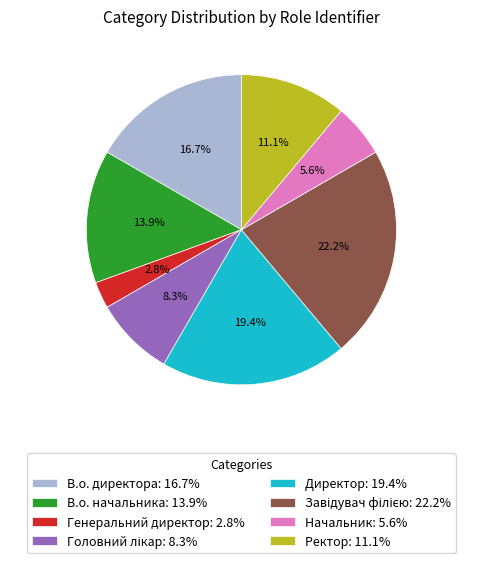

True or false: В.о. начальника accounts for 14% of the total.

True